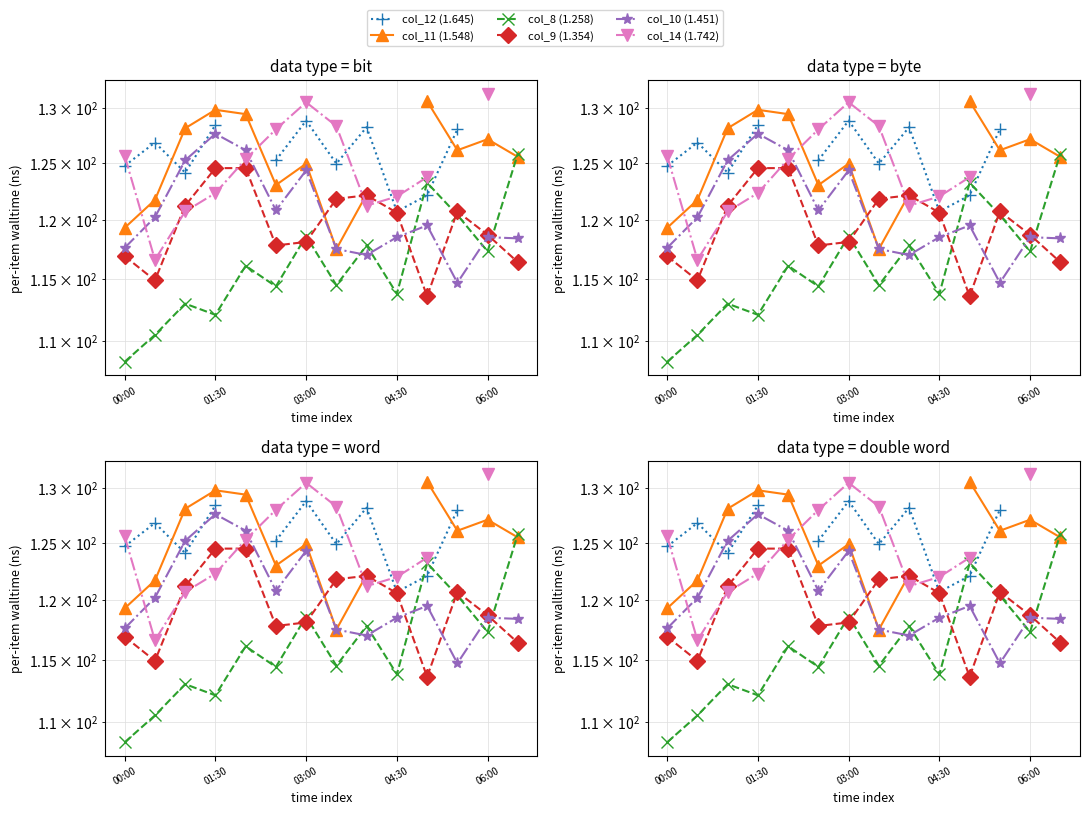

At which label does col_12 (1.645) reach its minimum?

04:30